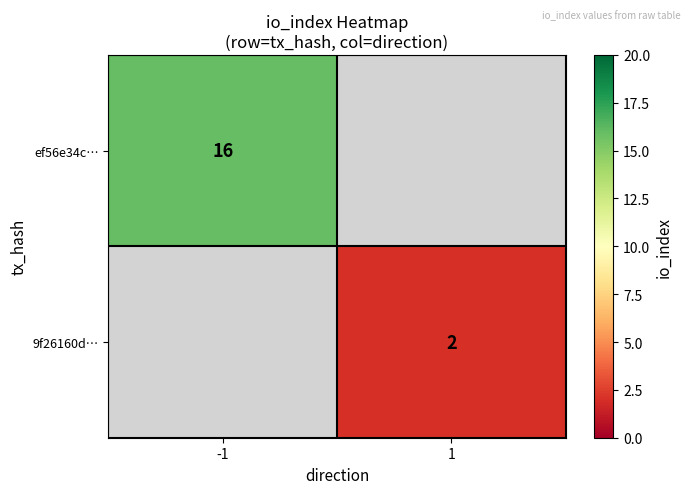

The value of ef56e34c… at -1 is 16. True or false?

True